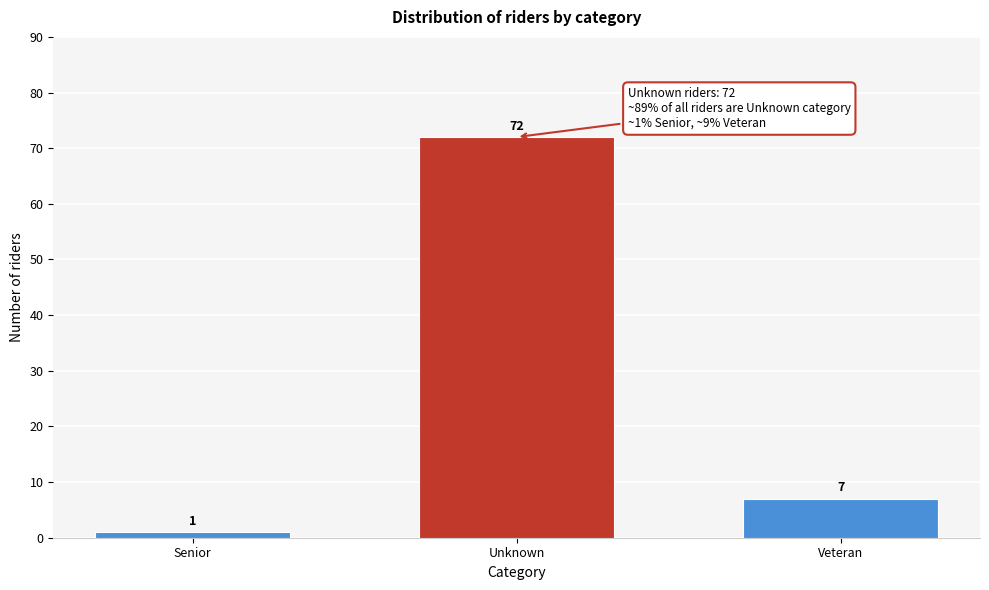

Reading left to right, what are all the values shown in this chart?

1	72	7